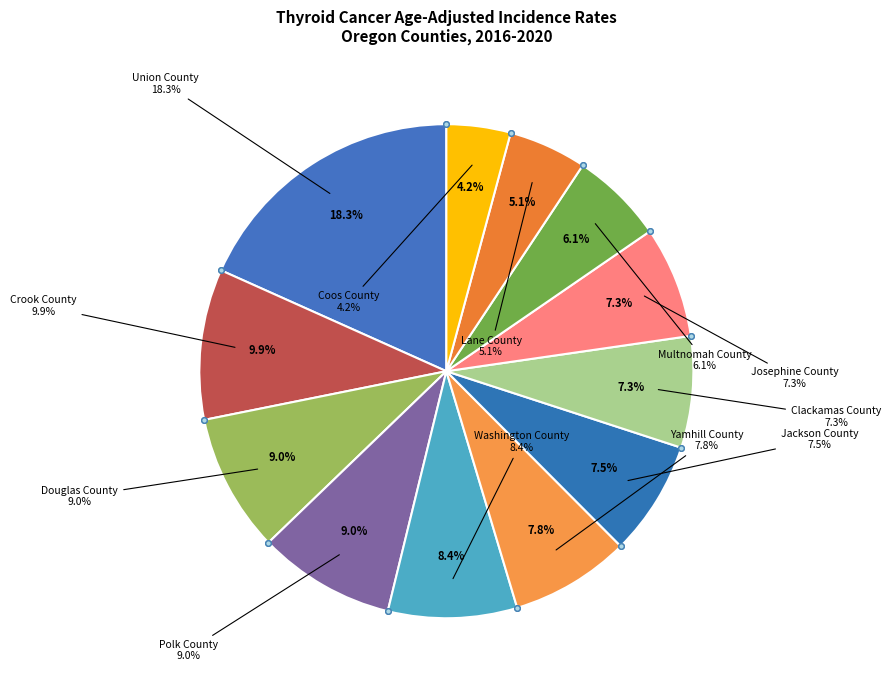

What portion of the pie excludes Clackamas County?

92.7%